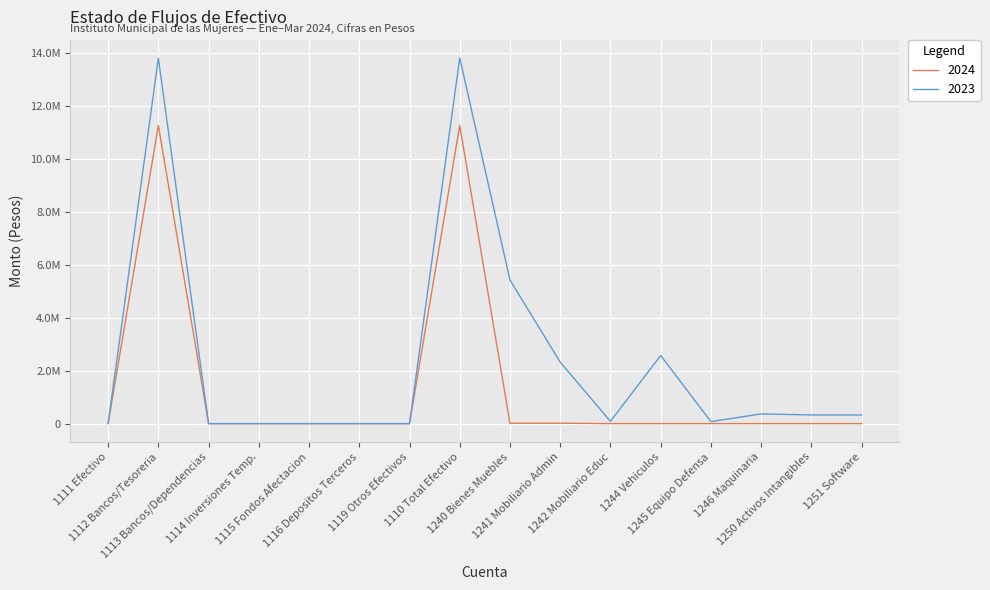

Rank the series by their maximum value, from lowest to highest.

2024, 2023